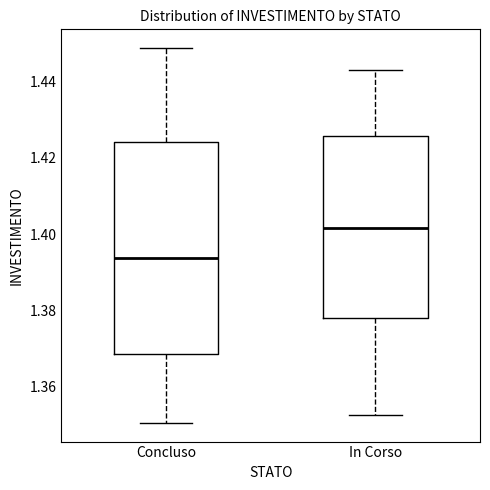

Reading left to right, transcribe this box plot: for each box, give where its median line is, the range the box spans, and where its two whiskers end, as read against the y-axis. The values are not printed on the chart, so give them approximately, as read against the axis.

Concluso: median 1.394, box 1.368 to 1.424, whiskers 1.350 to 1.448
In Corso: median 1.402, box 1.378 to 1.426, whiskers 1.352 to 1.442